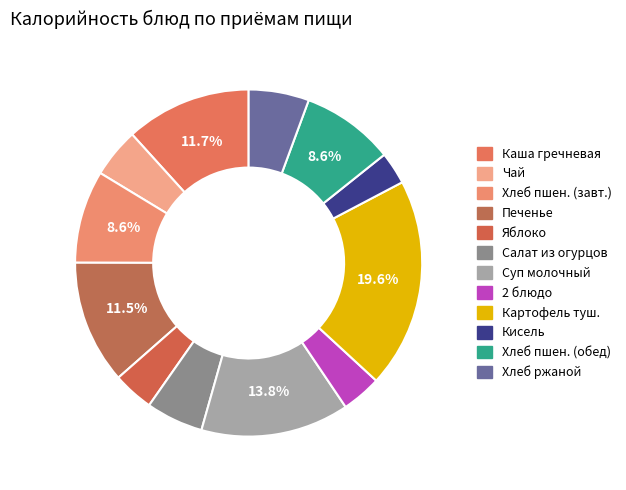

How many segments does this pie chart have?

12